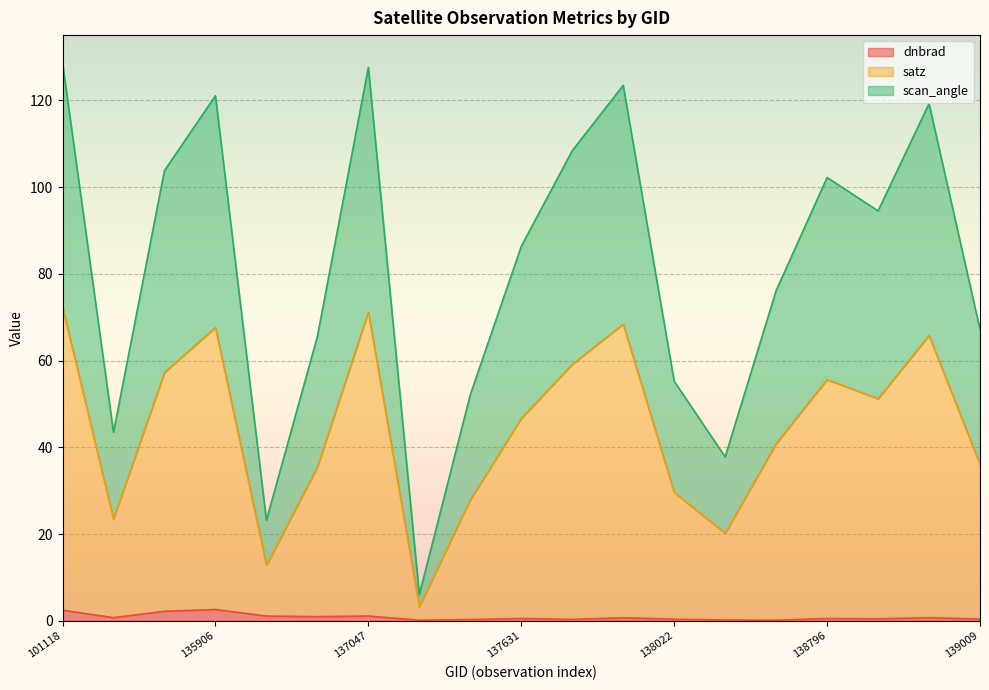

Rank the series at 135906 from highest to lowest value.

satz, scan_angle, dnbrad